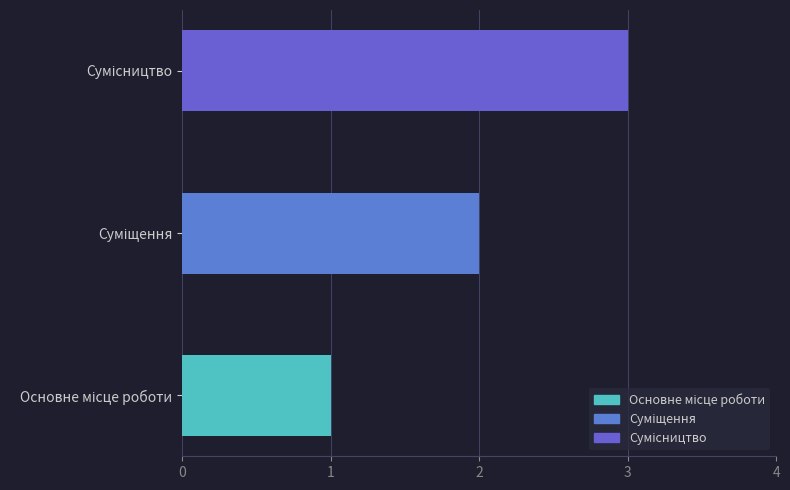

What is the maximum value shown in the chart?

3